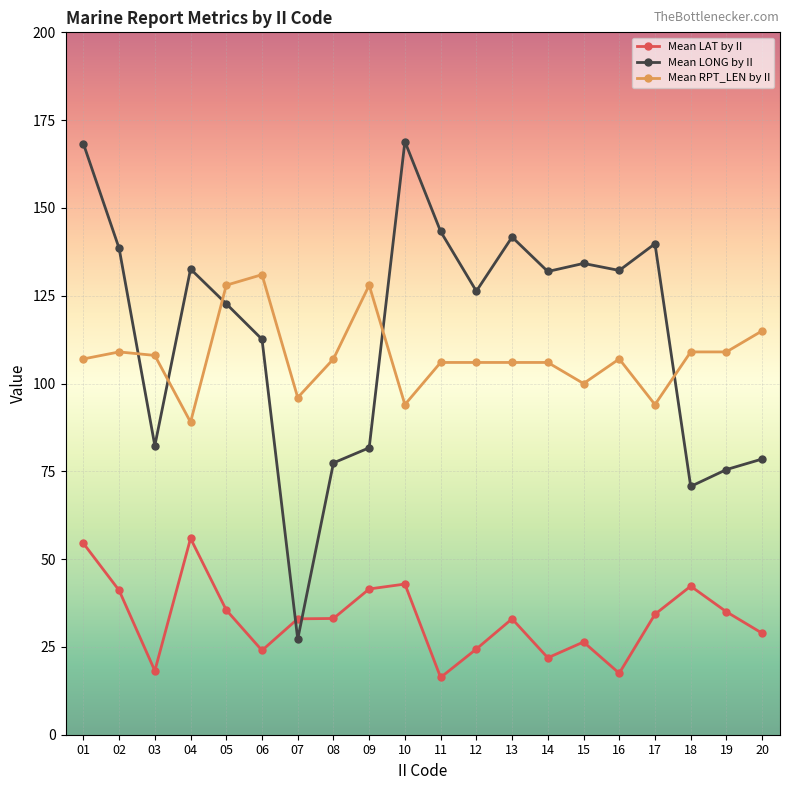

Is this an area chart (filled region under the line)?

No